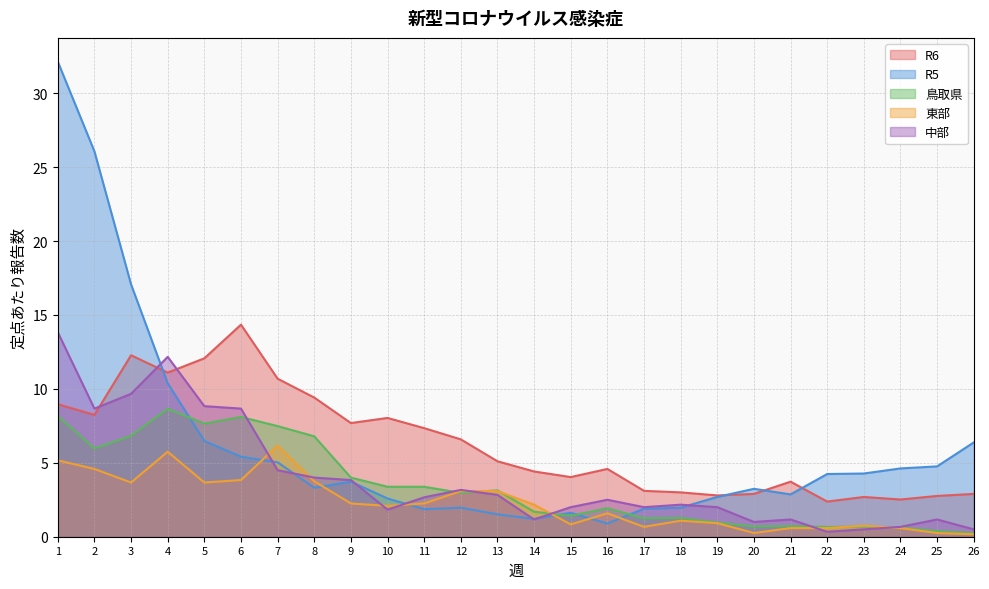

At how many categories does at least one series exceed 18?

2